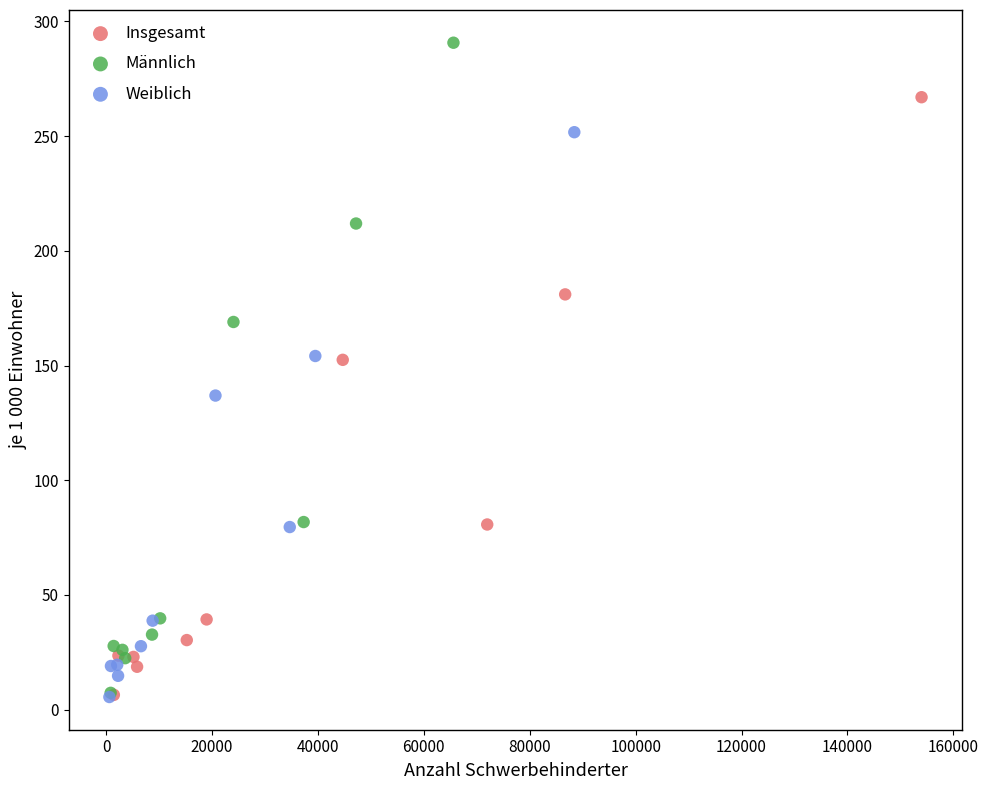

Which series reaches the maximum Y coordinate?

Männlich